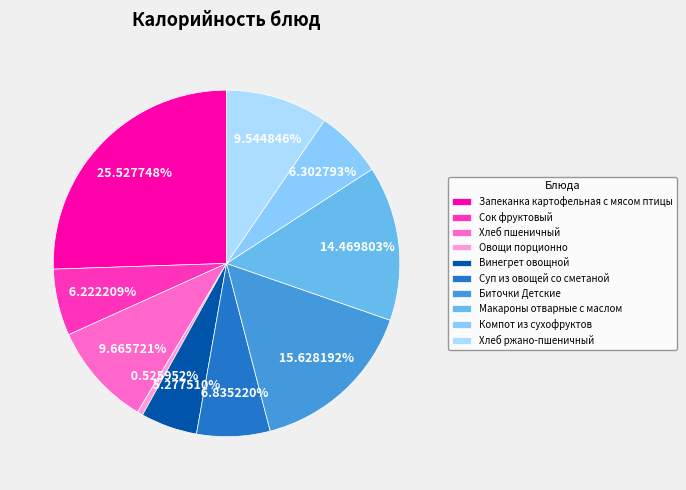

How many segments does this pie chart have?

10